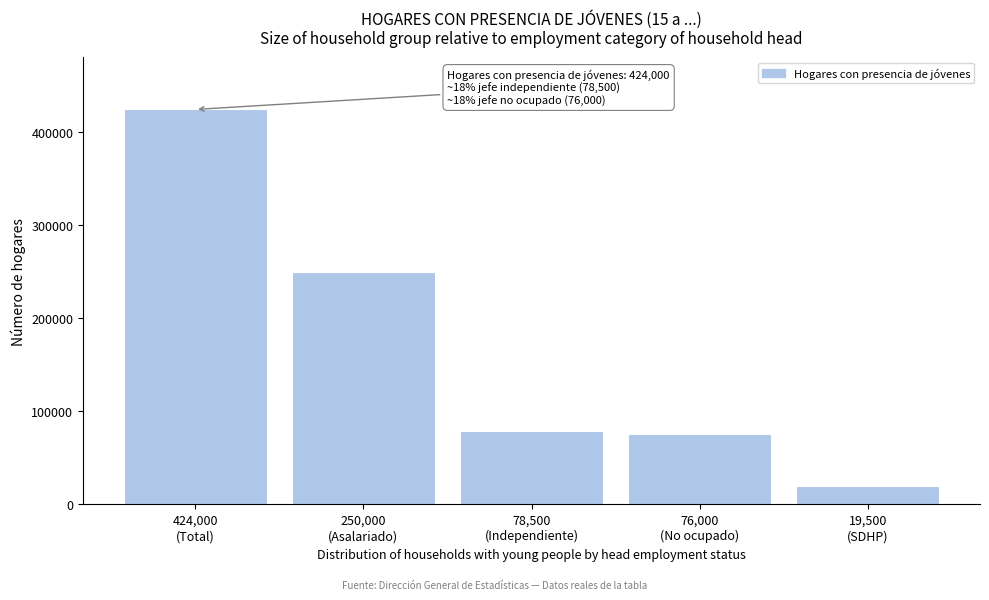

Reading left to right, what are all the values shown in this chart?

424000	250000	78500	76000	19500